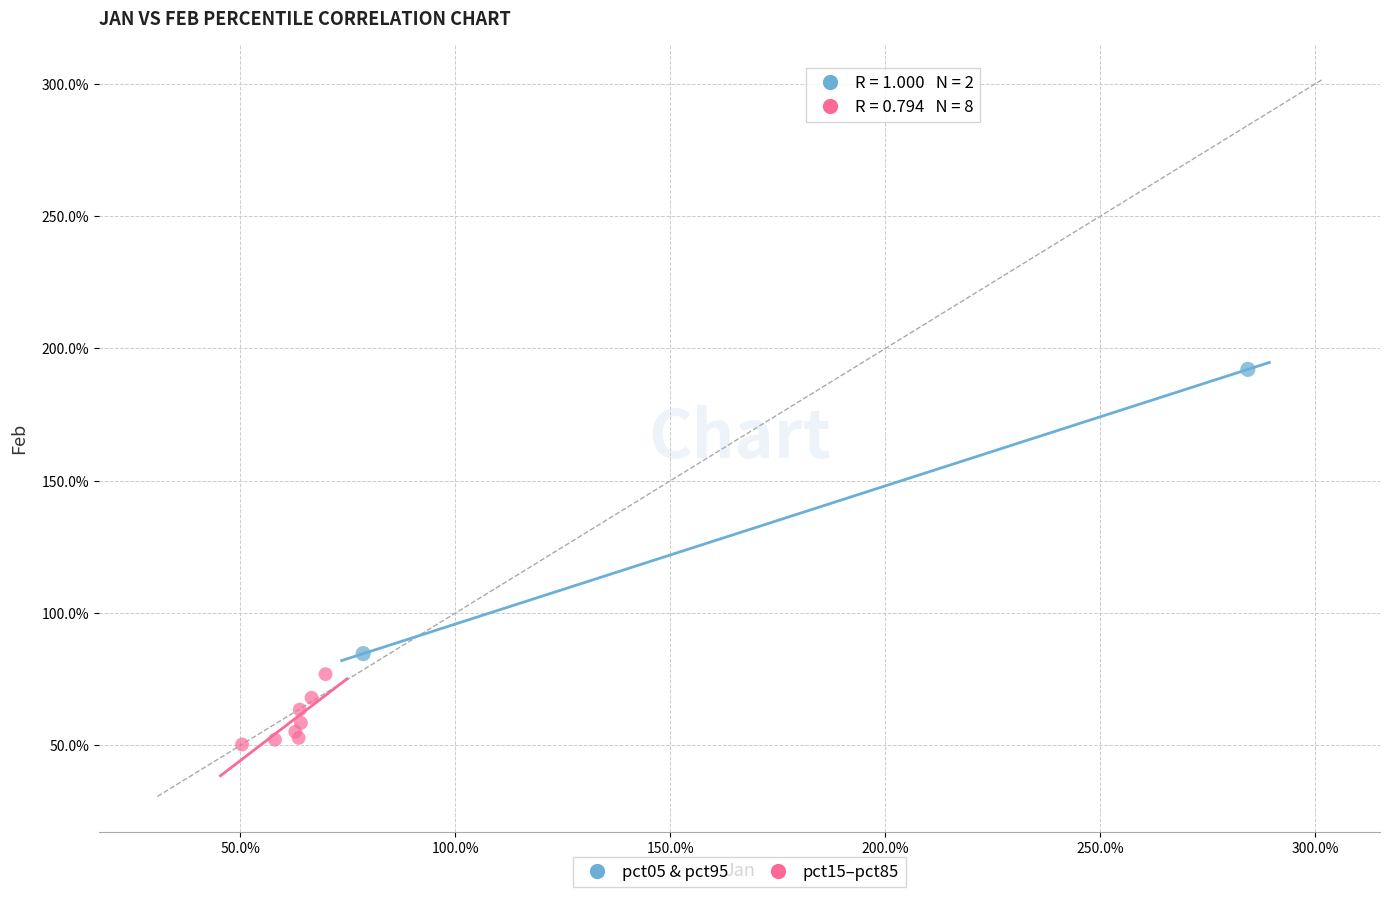

Which series contains the highest Y value?

pct05 & pct95